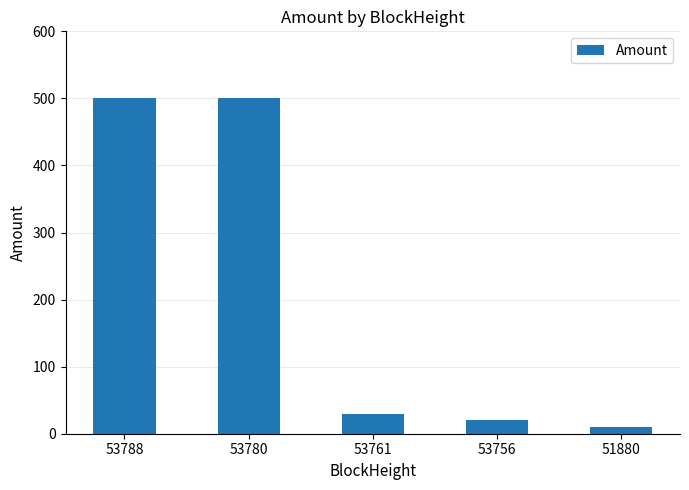

The chart shows a value of 28.9 at 53761. True or false?

True